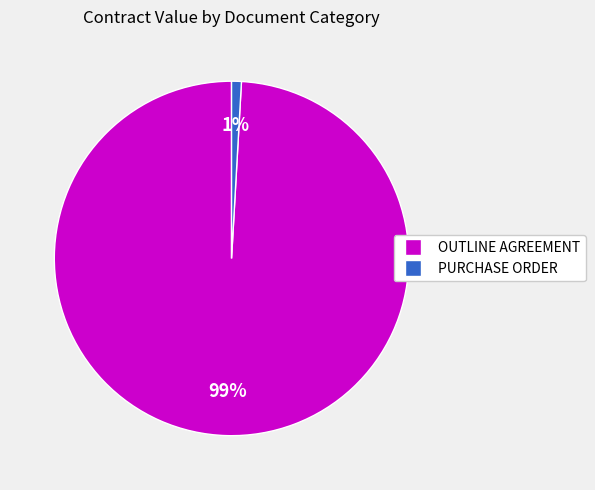

To the nearest percent, what is the average slice percentage?

50%